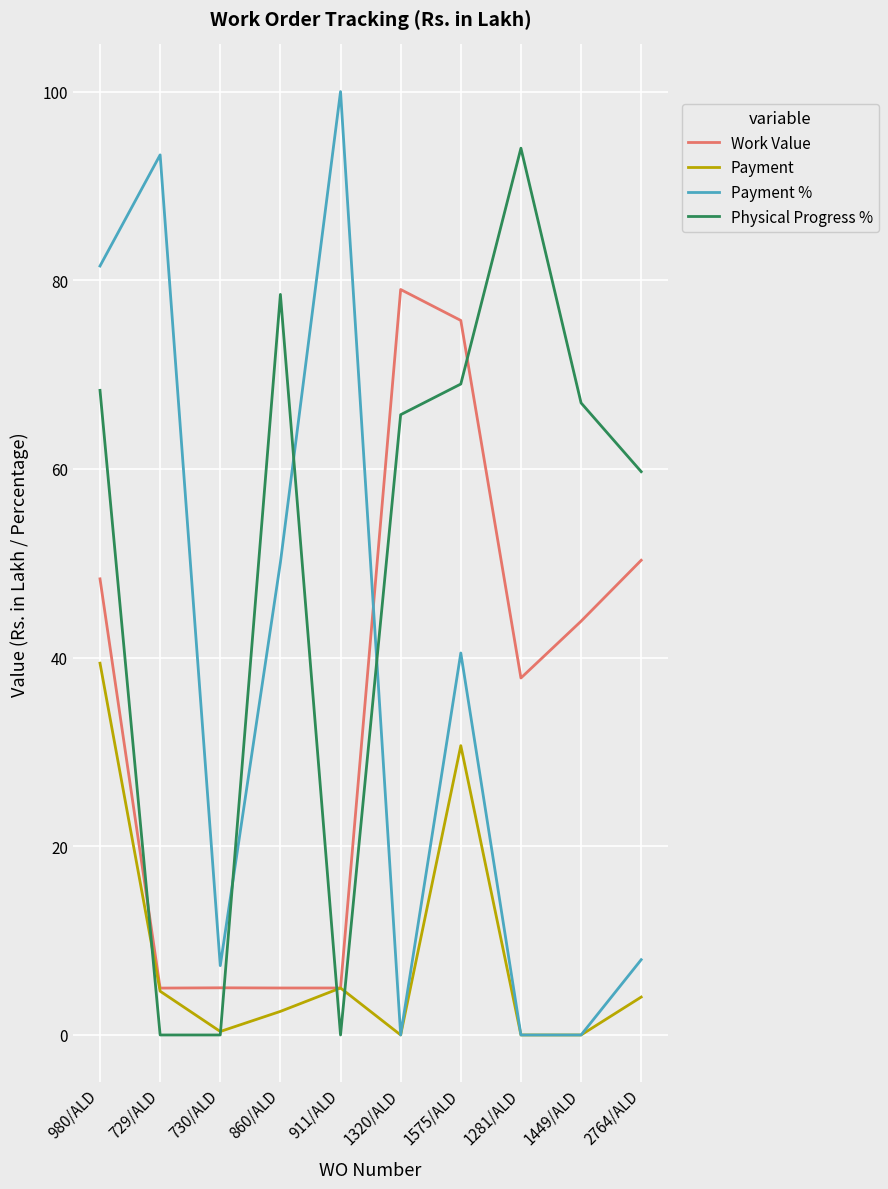

How many lines are shown in the chart?

4